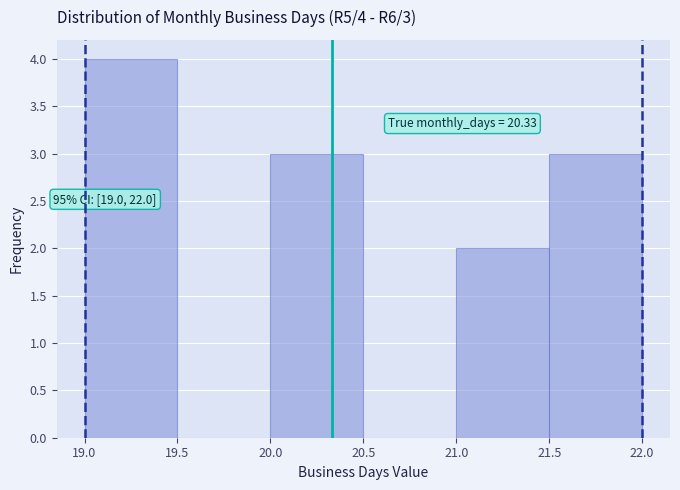

Which range on the x-axis has the tallest bar?

19.0 to 19.5